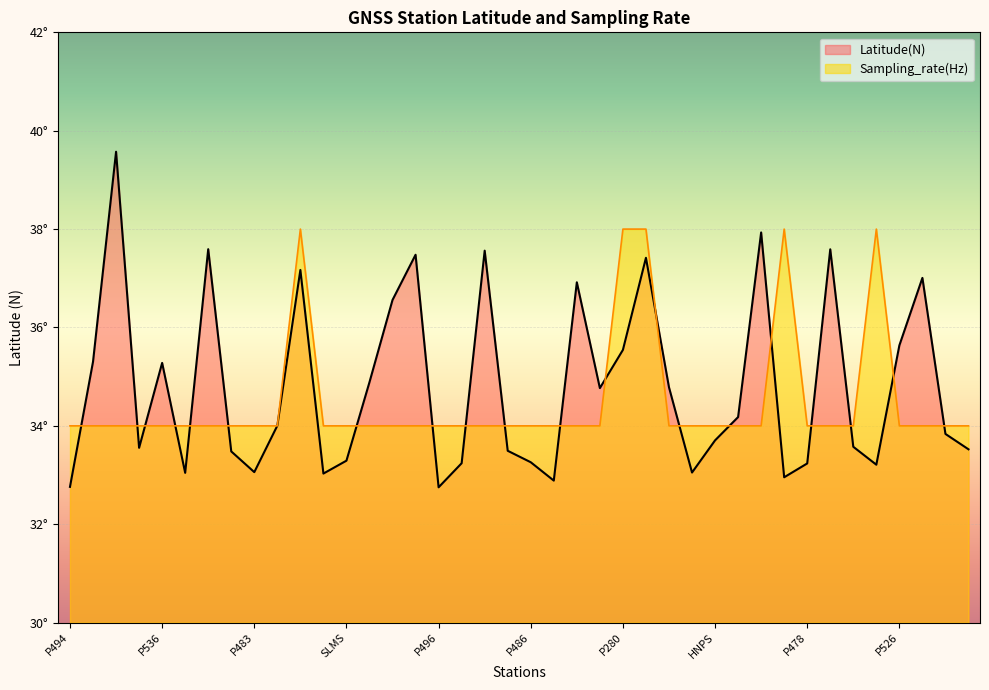

At which category is the sum across all series the highest?

SLAC